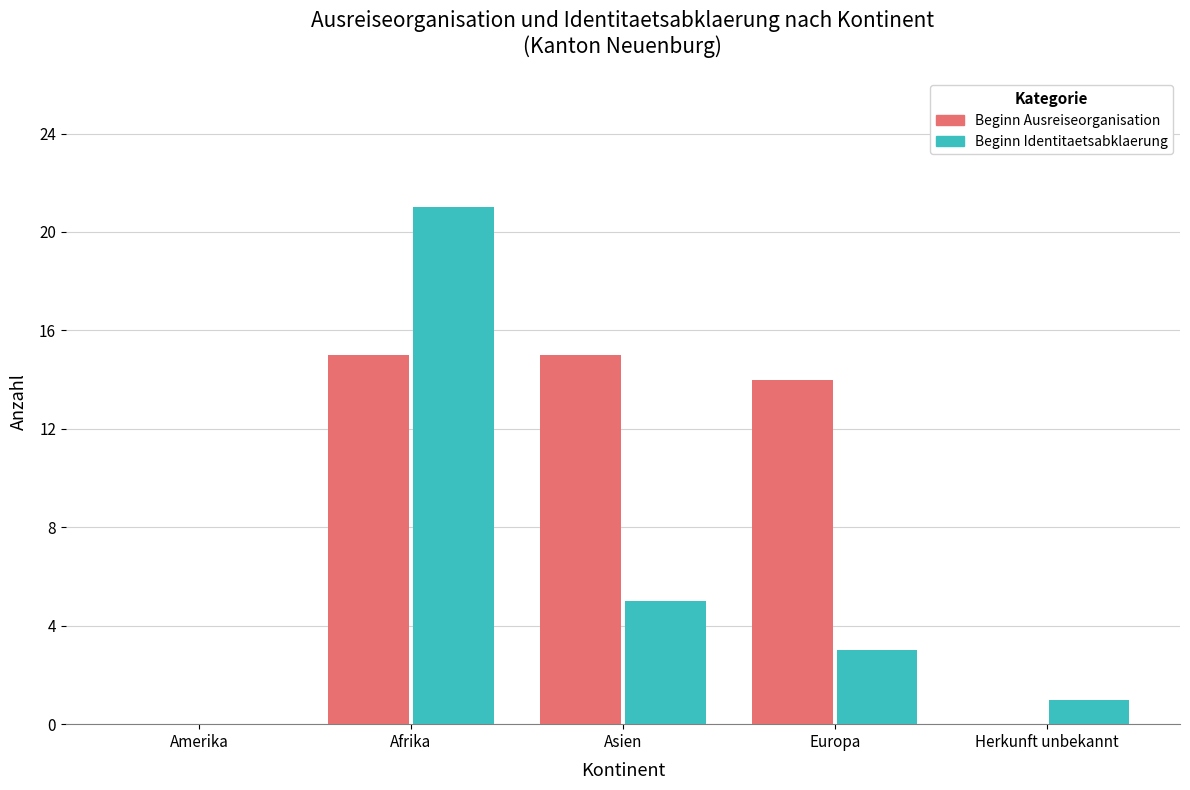

What value does the Beginn Ausreiseorganisation series have at Asien?

15